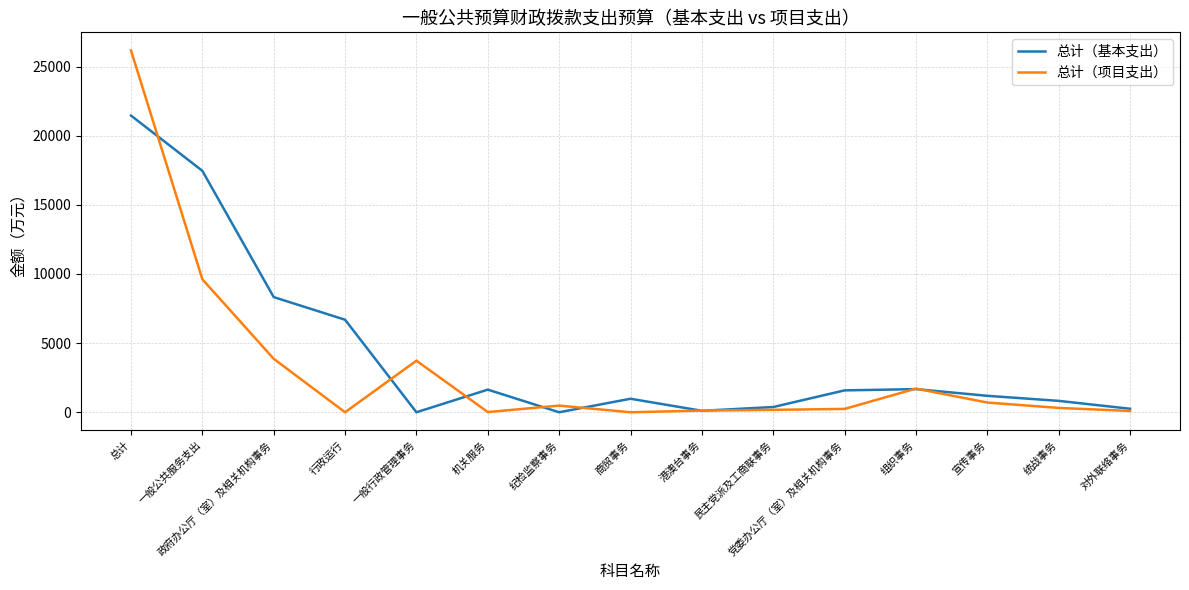

What position from the right is 港澳台事务?

7